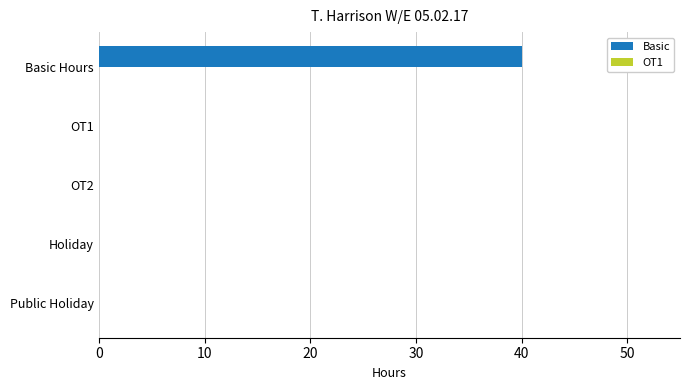

The chart shows a value of 0 at OT2. True or false?

True